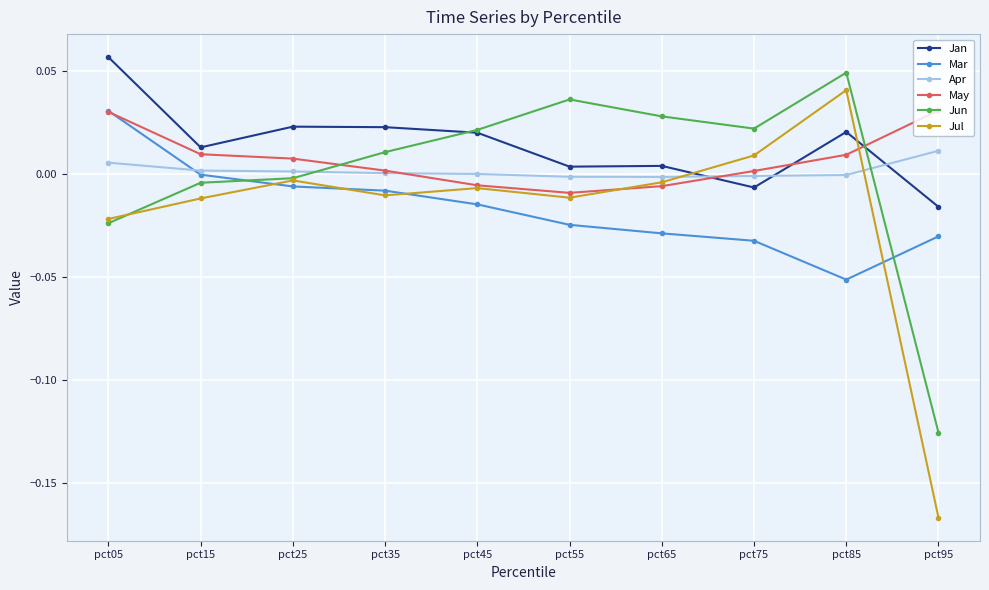

Which series has the widest spread of values?

Jul